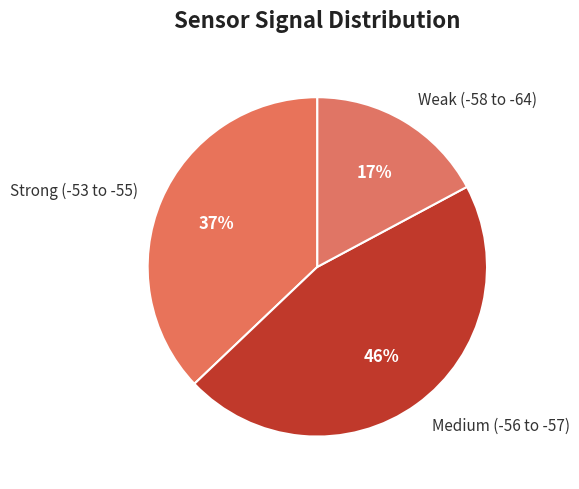

Rank the categories by value from lowest to highest.

Weak (-58 to -64), Strong (-53 to -55), Medium (-56 to -57)